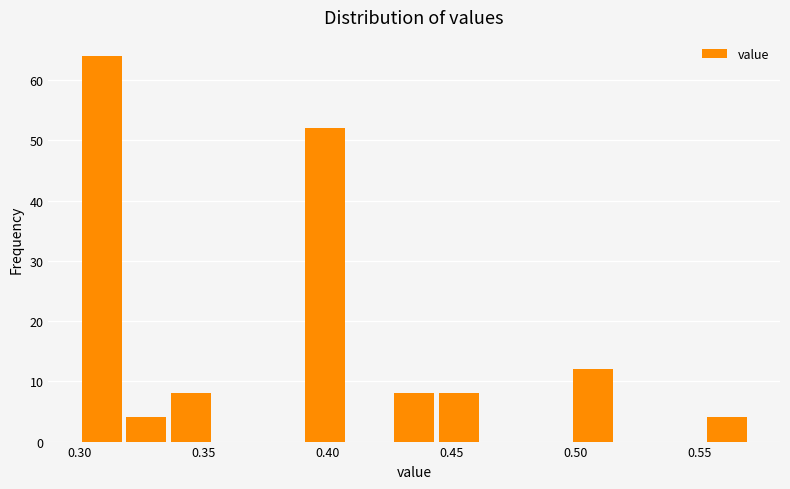

Read against the x-axis, roughly where is the centre of the tallest bar?

0.310